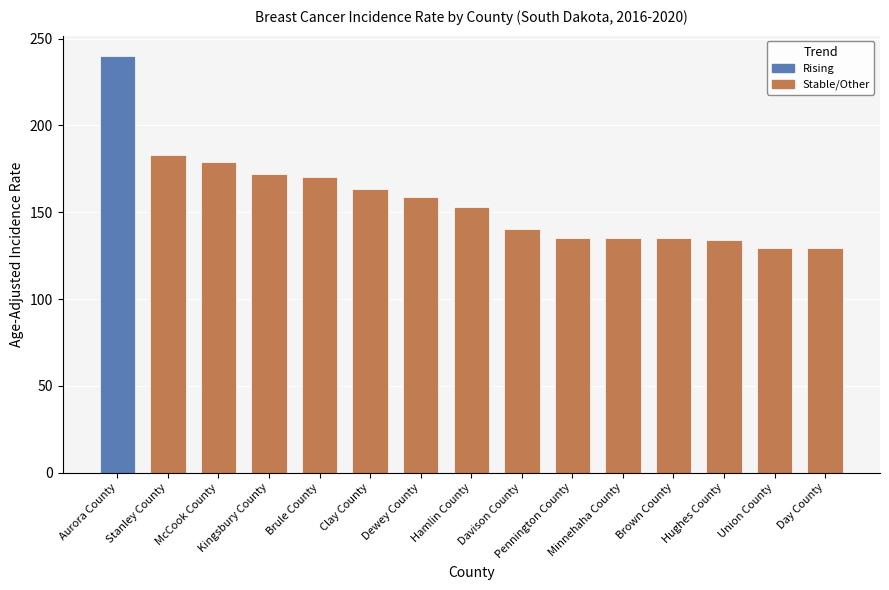

Count the number of data series in this chart.

1